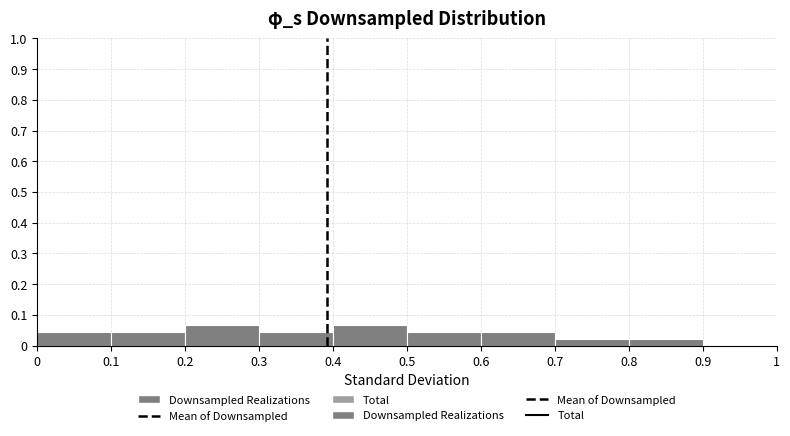

The value at 0.2 is 0.0. True or false?

False